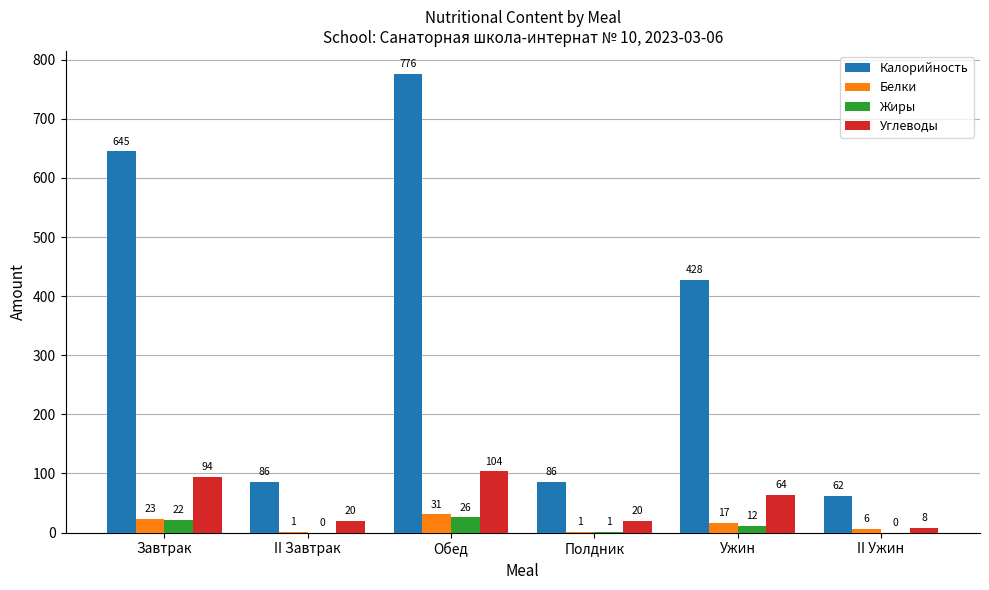

How many groups of bars are there?

6